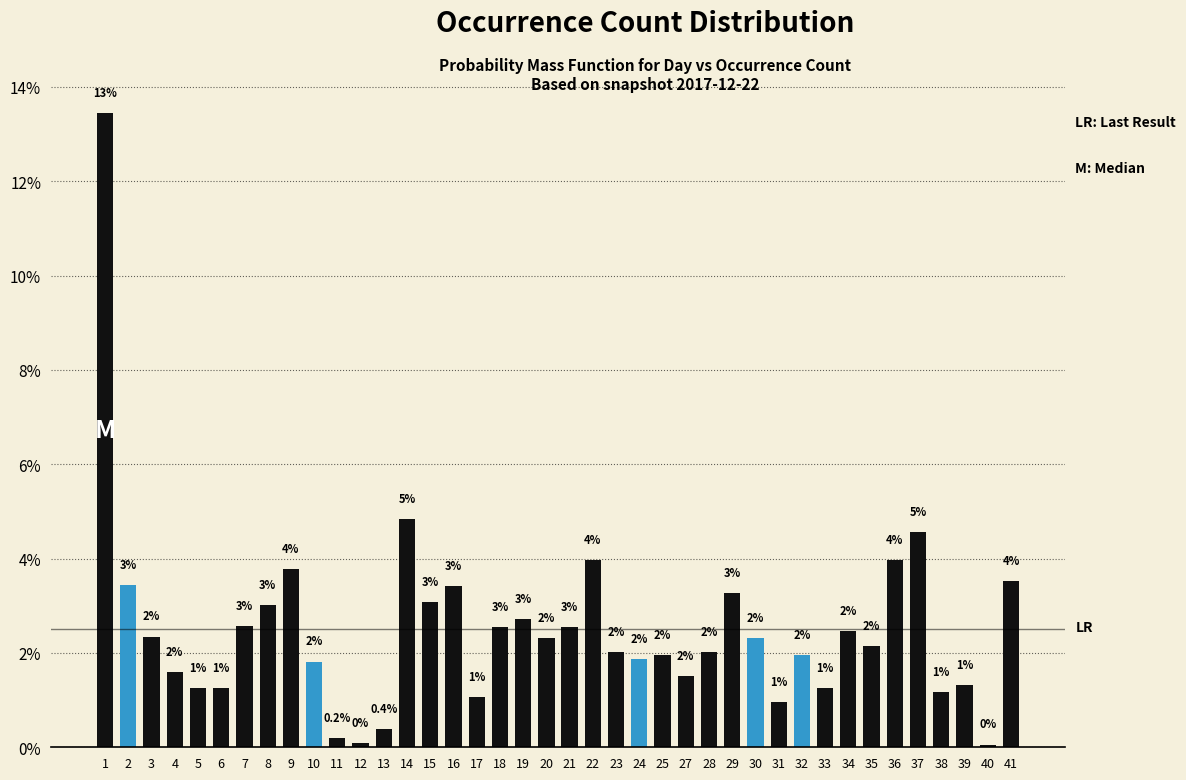

The chart shows a value of 1.2 at 28. True or false?

False